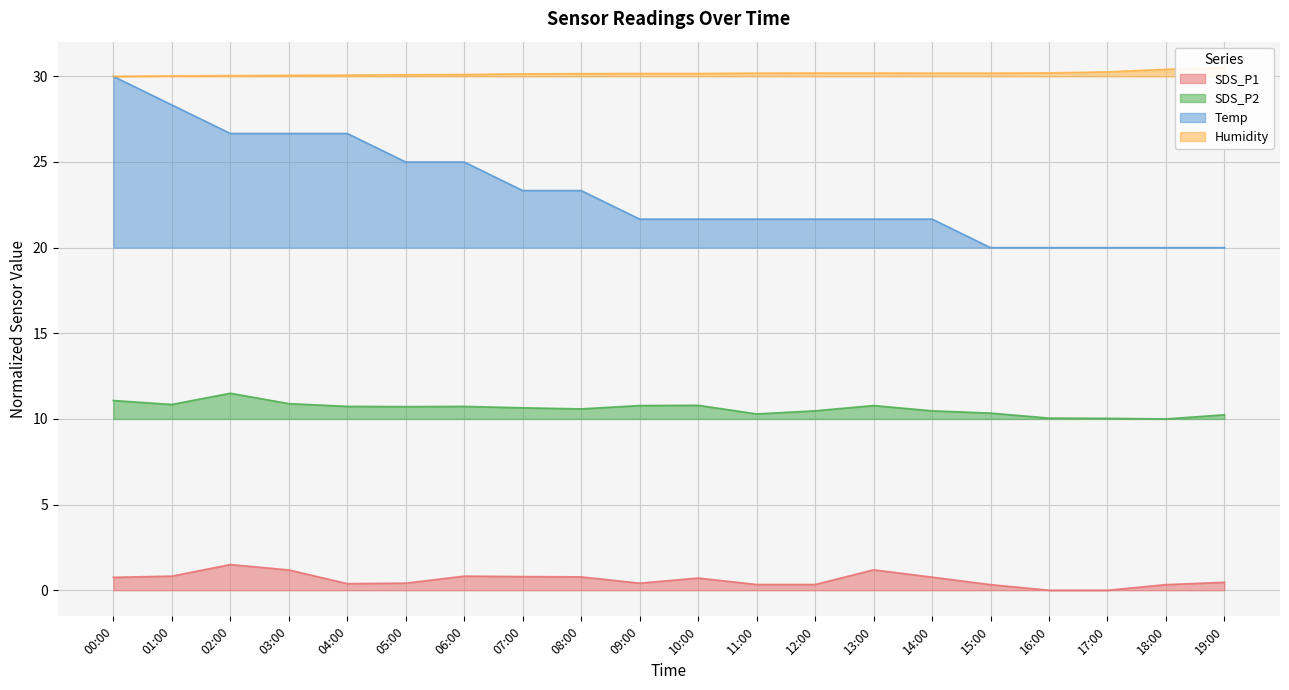

What is the label of the 4th point from the left?

03:00